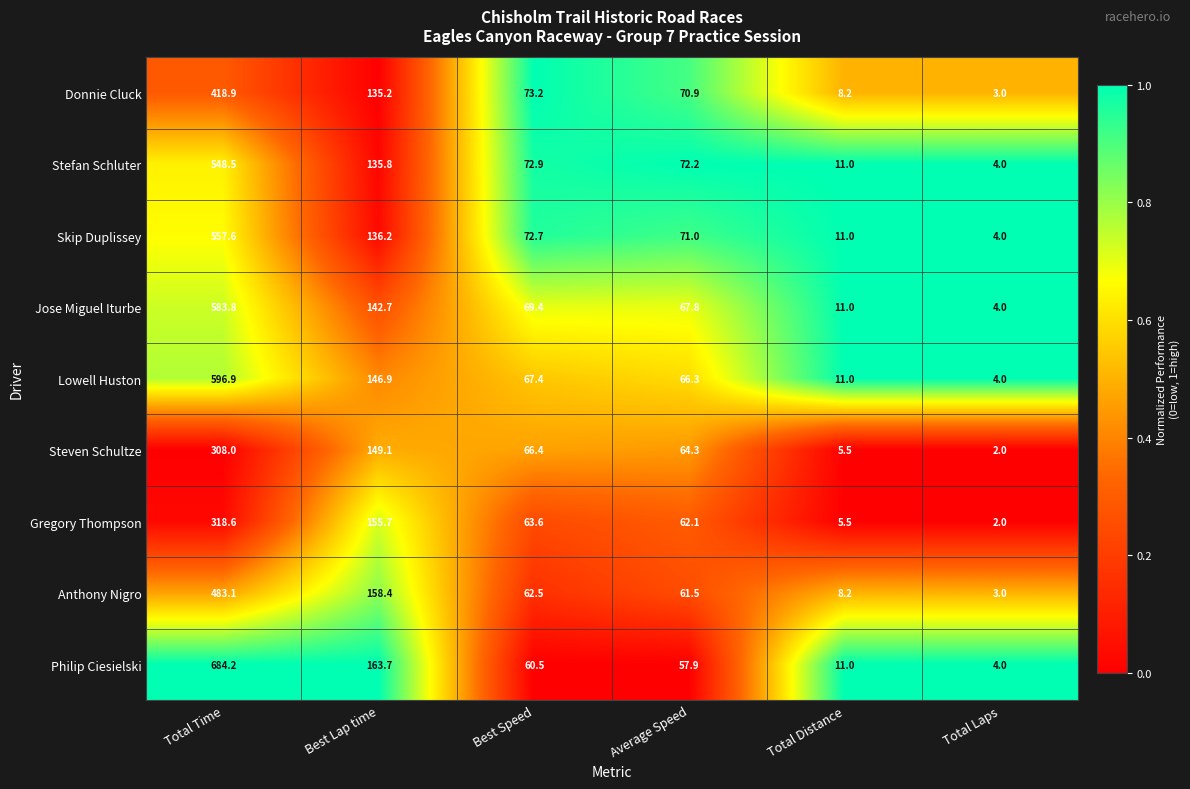

Which label corresponds to the smallest value in the chart?

Total Laps